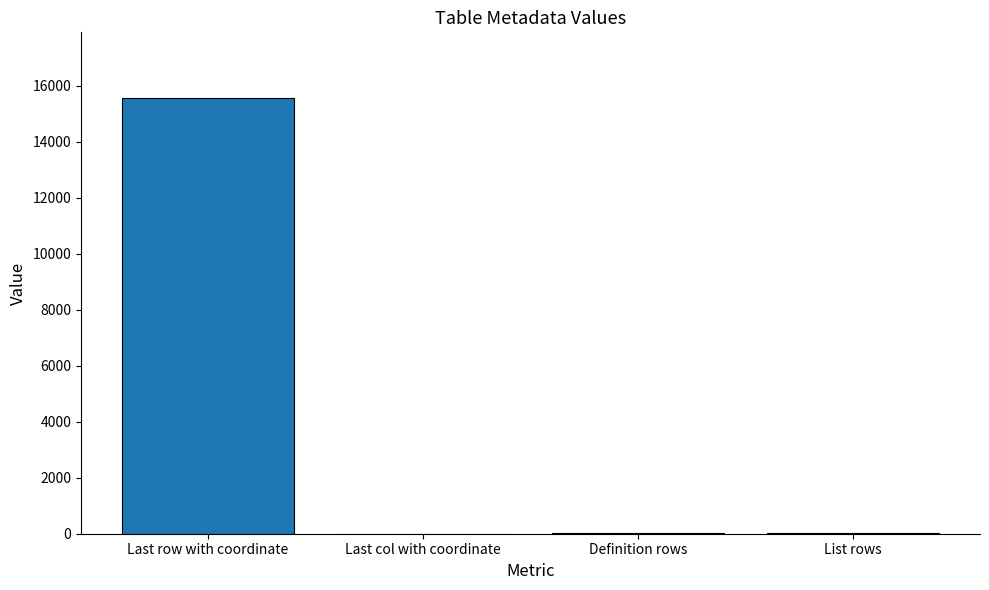

True or false: the data shows 15566 at Last row with coordinate.

True